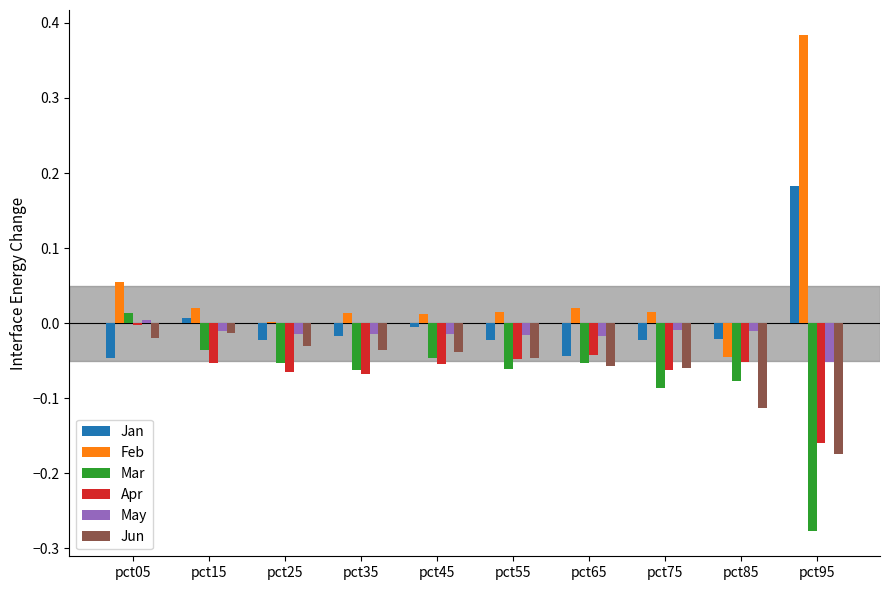

Which category has the highest value in the Apr series?

pct05